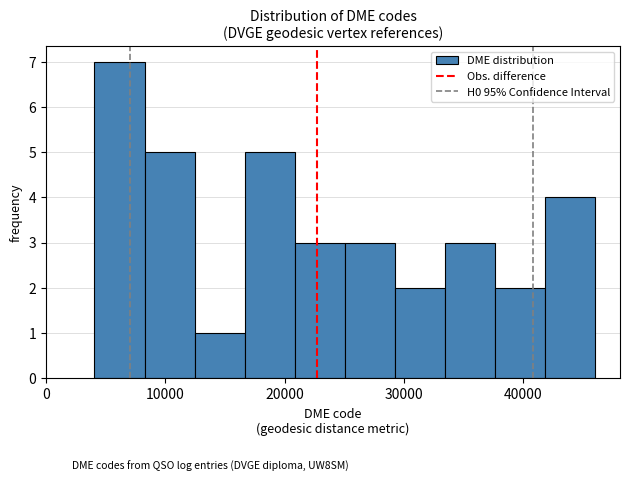

Over which range of the x-axis is the bar tallest?

4000 to 8000